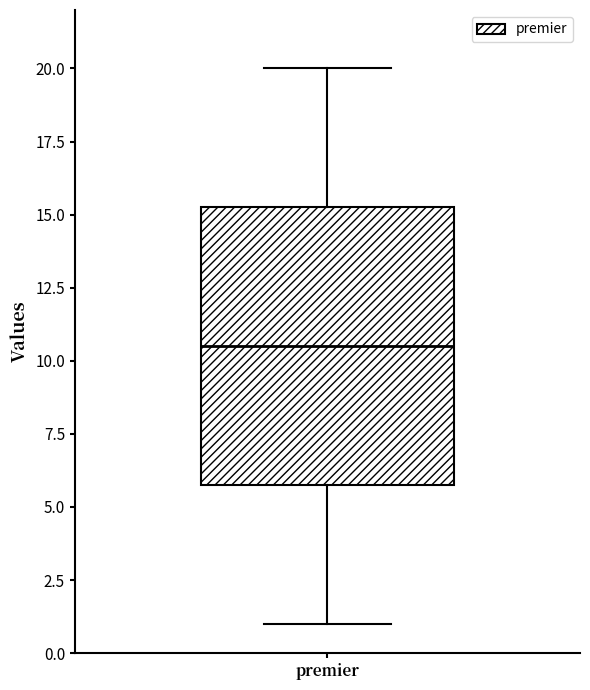

Transcribe this box plot: give where the median line is, the range the box spans, and where the two whiskers end, as read against the y-axis. The values are not printed on the chart, so give them approximately, as read against the axis.

median 10.5, box 6.0 to 15.5, whiskers 1.0 to 20.0